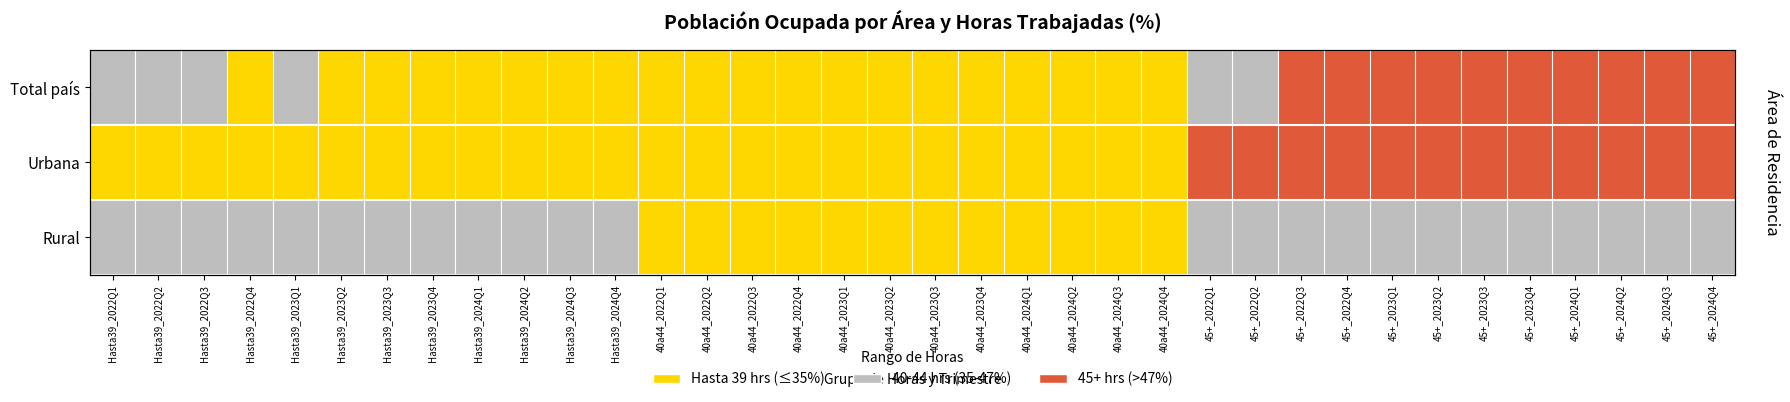

Is the value of Rural at 45+_2023Q2 greater than the value of Urbana at 40a44_2022Q2?

Yes